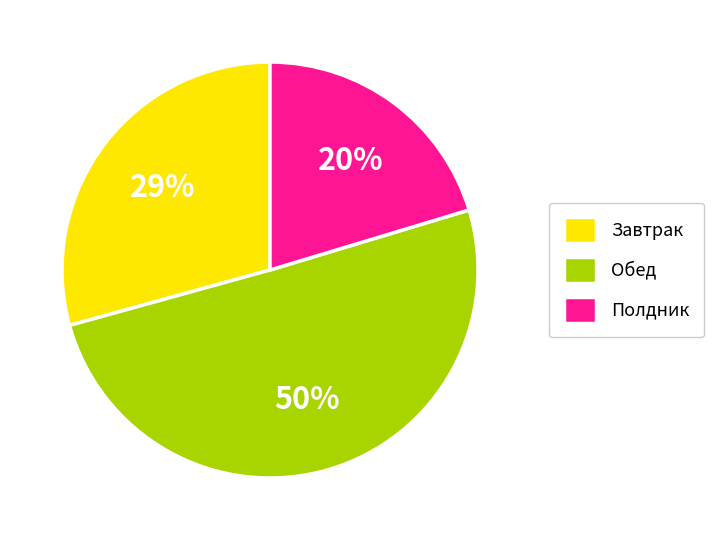

How many segments does this pie chart have?

3